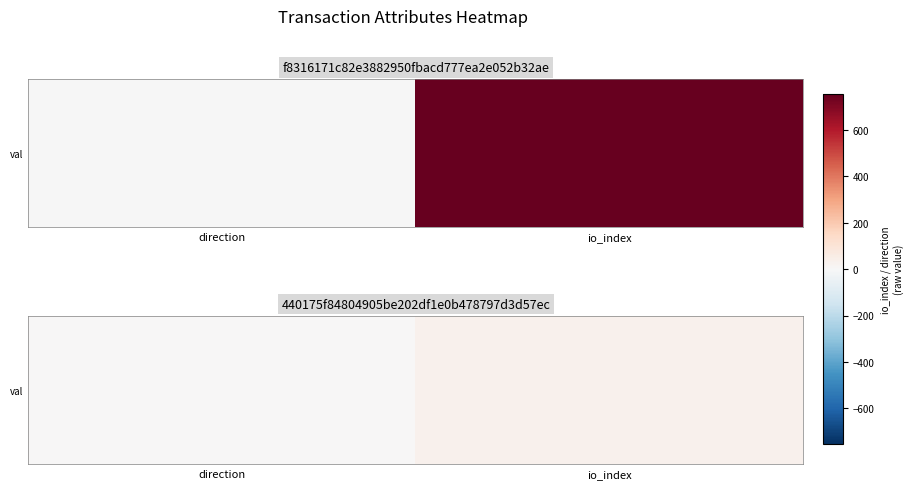

How many distinct data groups are displayed?

1